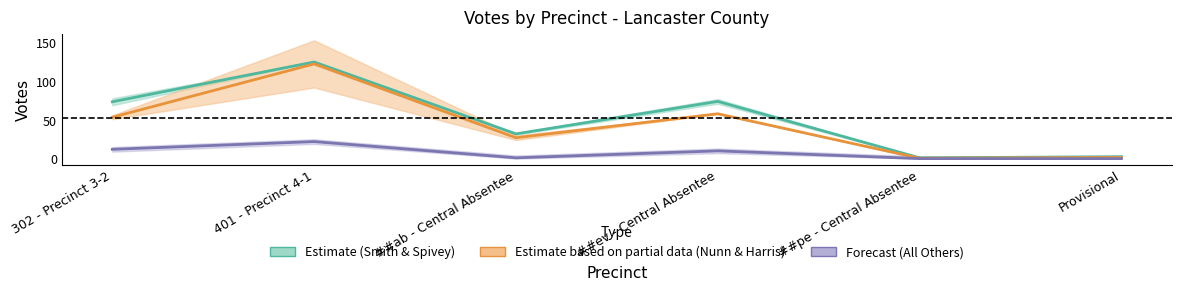

Which series has the largest total across all categories?

Estimate (Smith & Spivey)